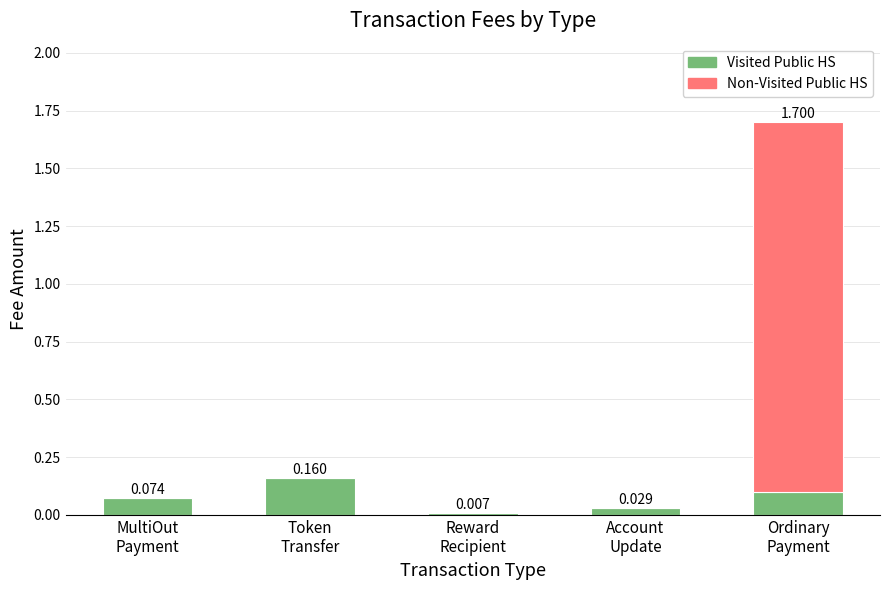

What are all the series names shown in the legend?

Visited Public HS, Non-Visited Public HS